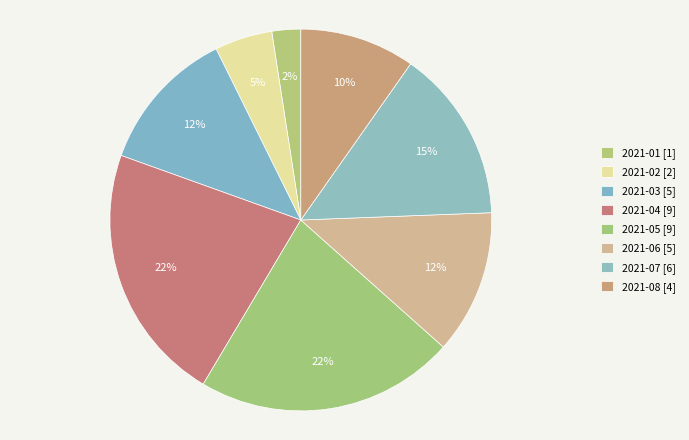

What percentage do 2021-05 and 2021-04 together represent?

43.9%